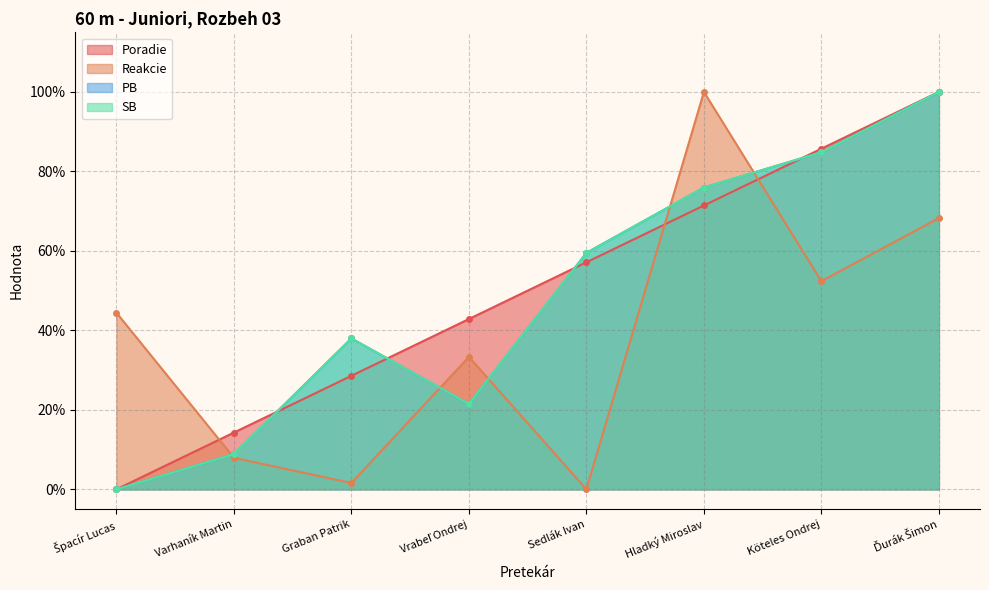

At which category does the chart reach its minimum across all series?

Špacír Lucas